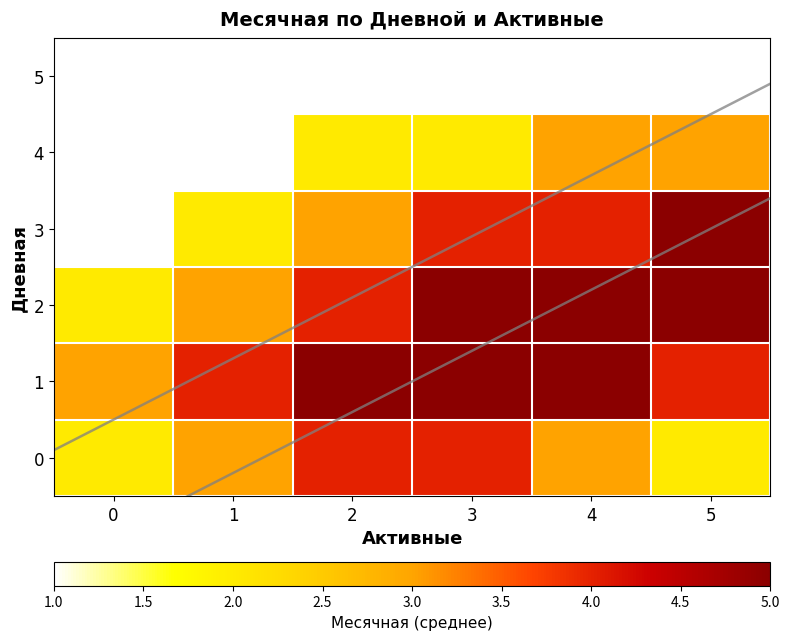

At which label does 3 reach its peak?

5